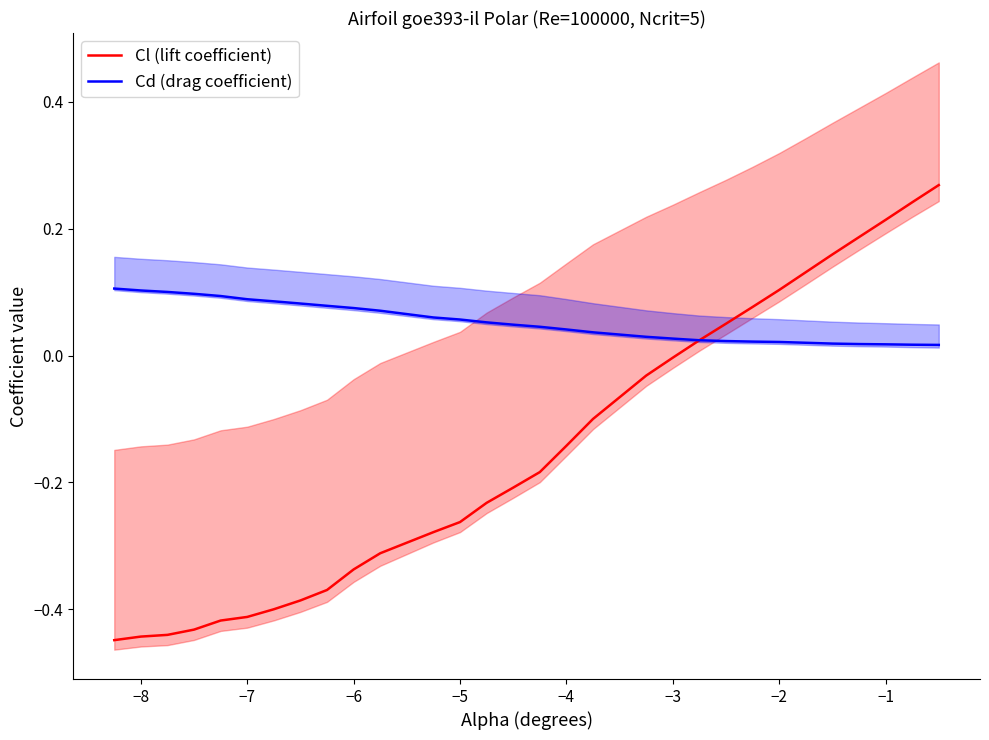

Which series has the widest spread of values?

Cl (lift coefficient)